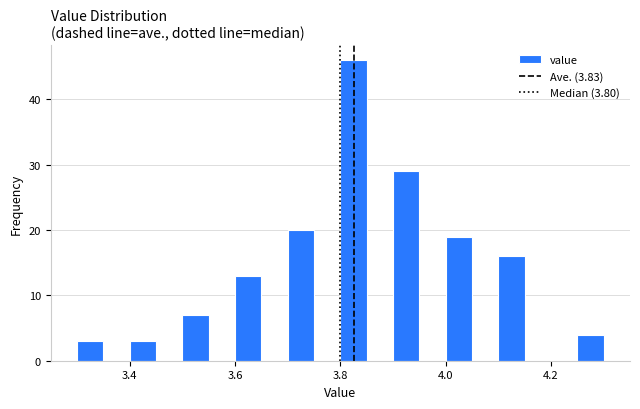

Read against the x-axis, roughly where is the centre of the tallest bar?

3.82